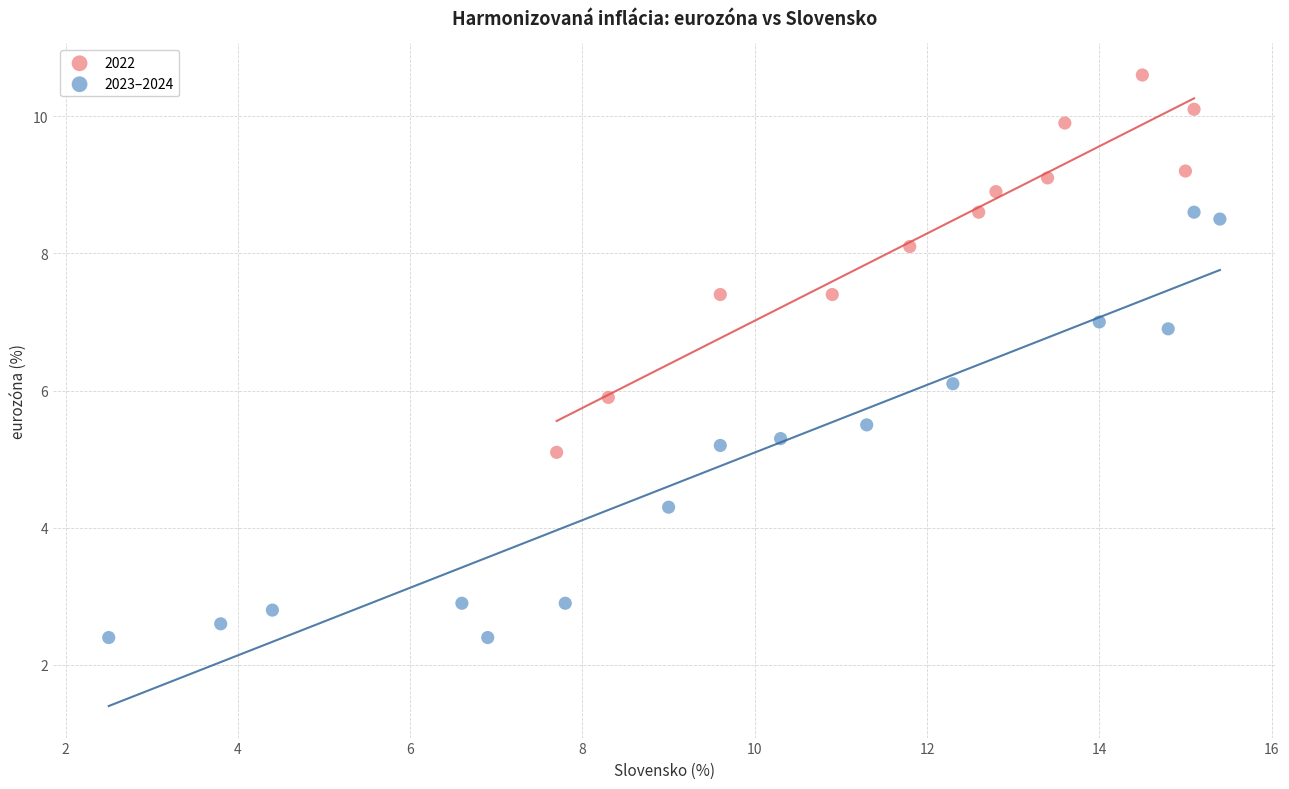

Which series contains the lowest Y value?

2023–2024